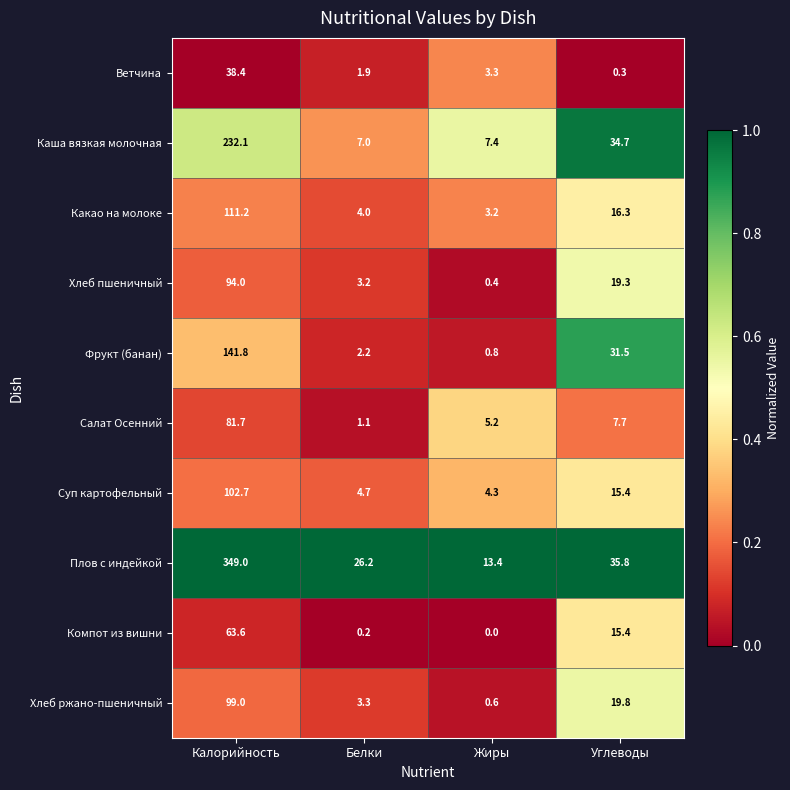

What is the sum of all Хлеб ржано-пшеничный values?

122.7